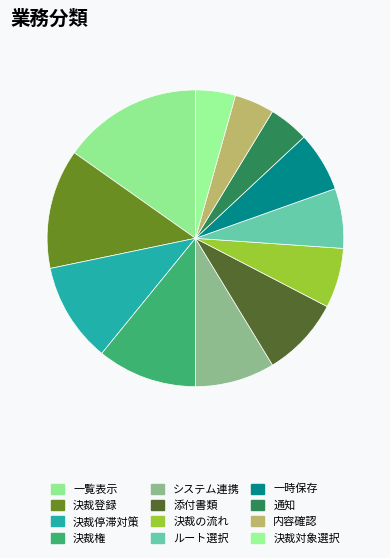

Which slice is the largest?

一覧表示